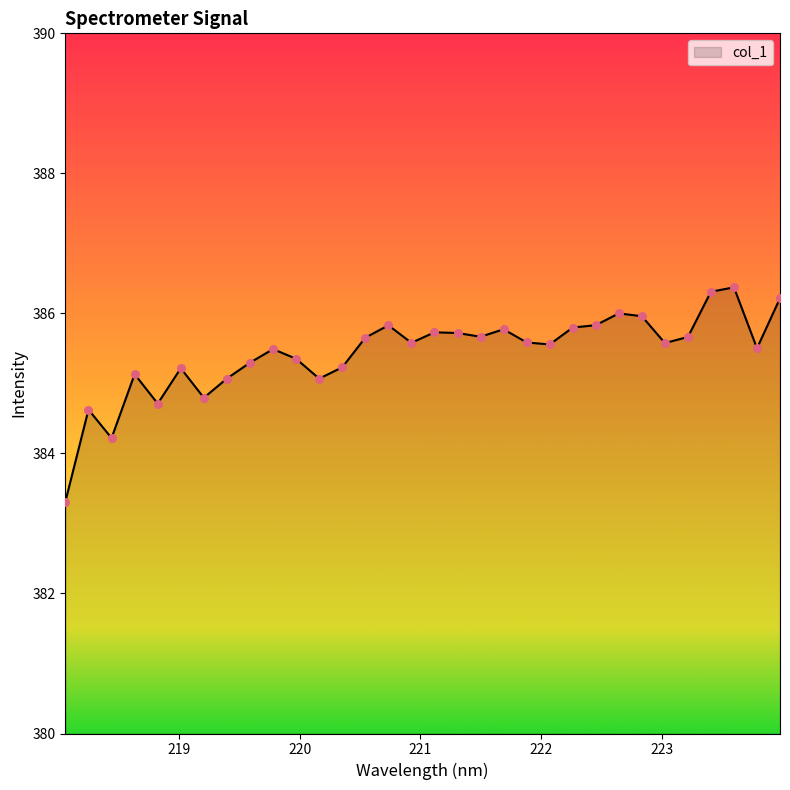

What is the minimum value shown in the chart?

383.3